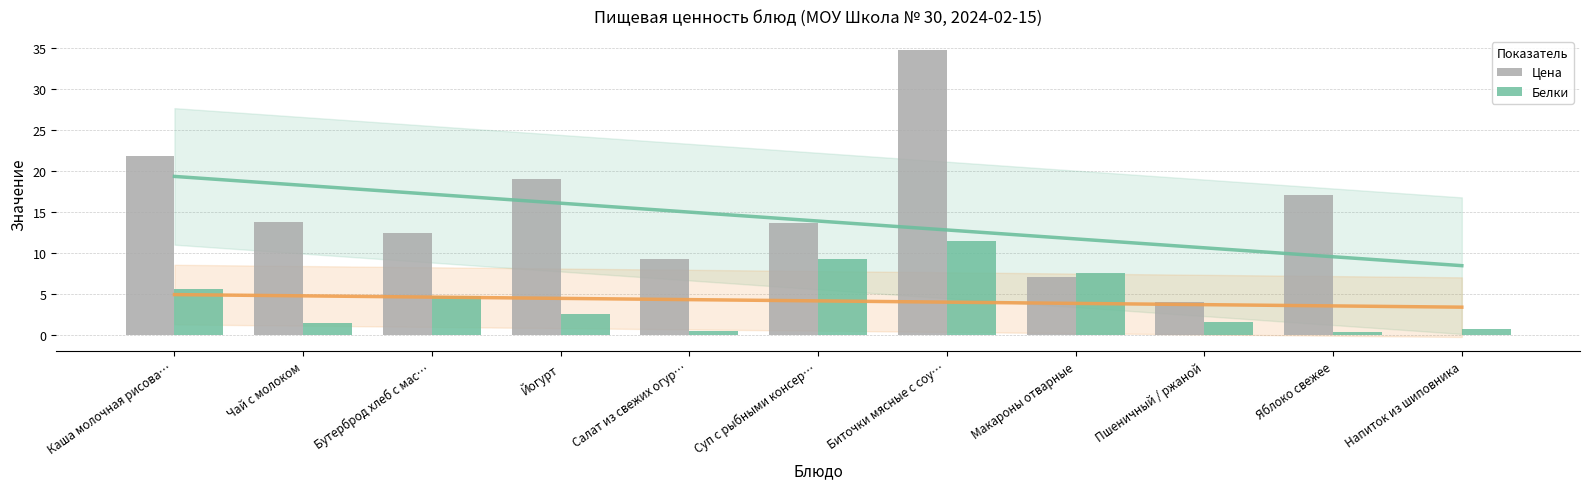

Between Каша молочная рисова… and Яблоко свежее, which is larger?

Каша молочная рисова…